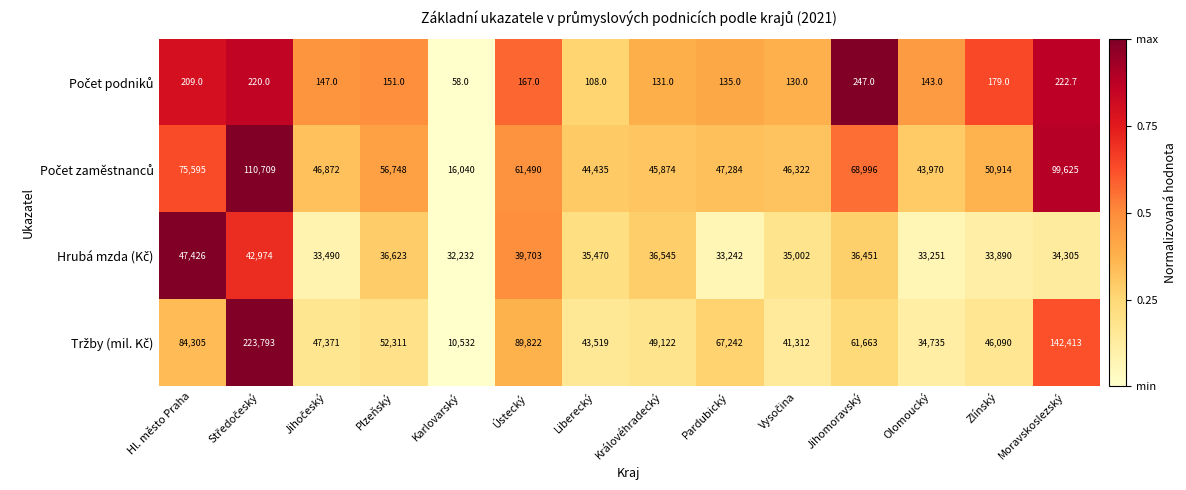

What is the spread (max minus min) of values at Liberecký?

44327.0